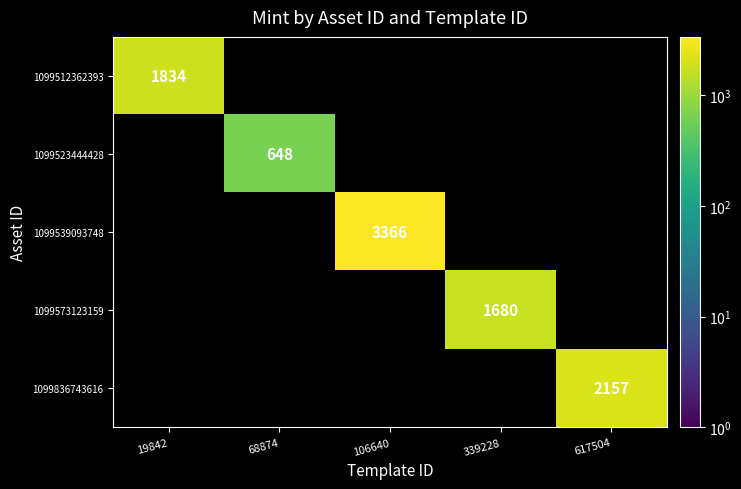

The 1099523444428 series shows 918 at 68874. True or false?

False